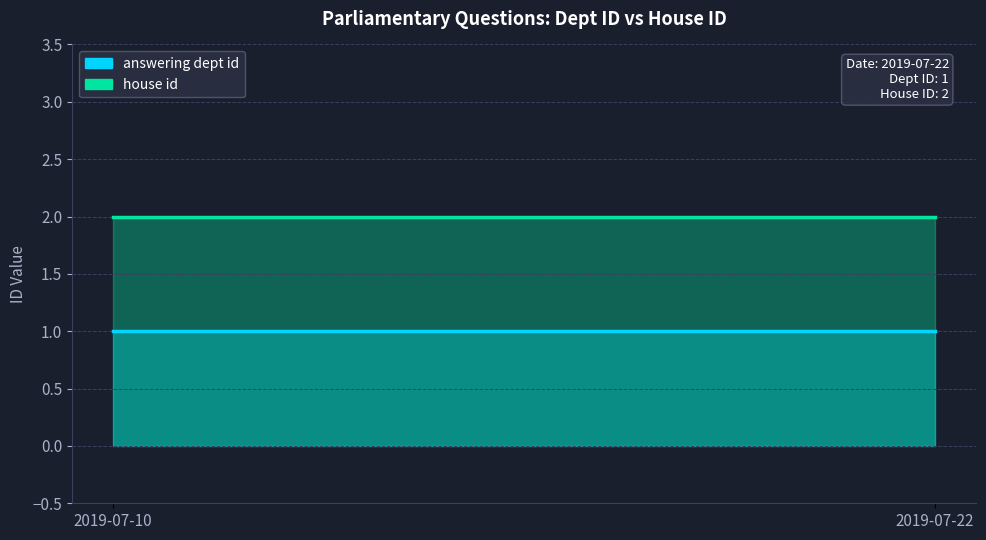

The answering dept id series shows 1 at 2019-07-22. True or false?

True